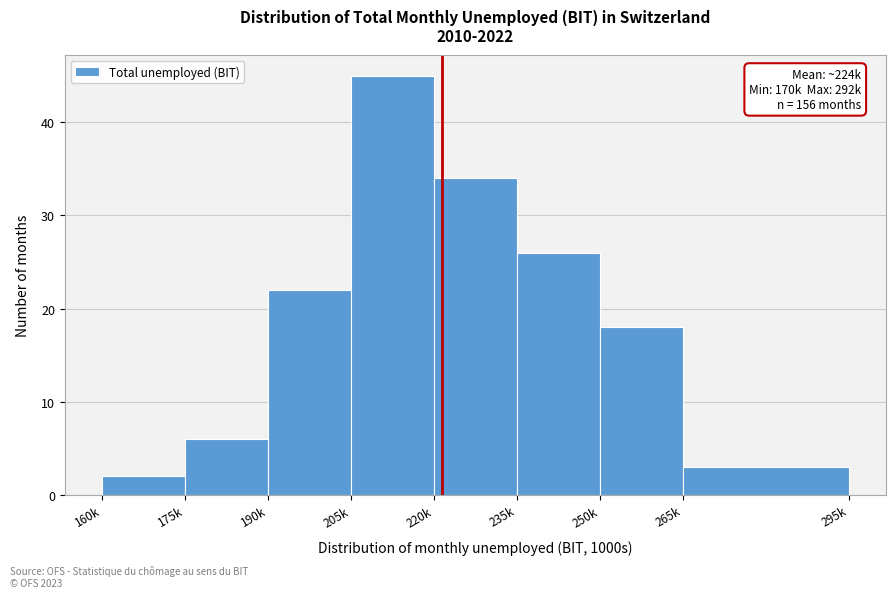

Reading left to right, extract all data points from this chart.

160k=2	175k=6	190k=22	205k=45	220k=34	235k=26	250k=18	265k=3